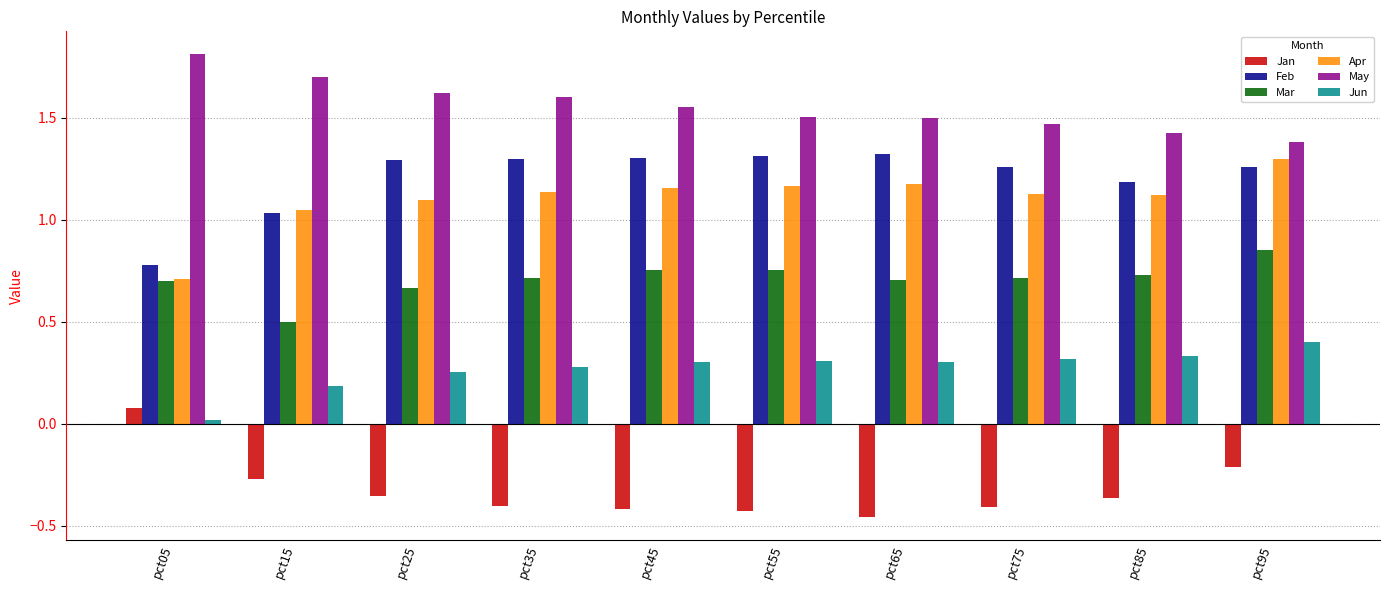

Which series has the largest total across all categories?

May